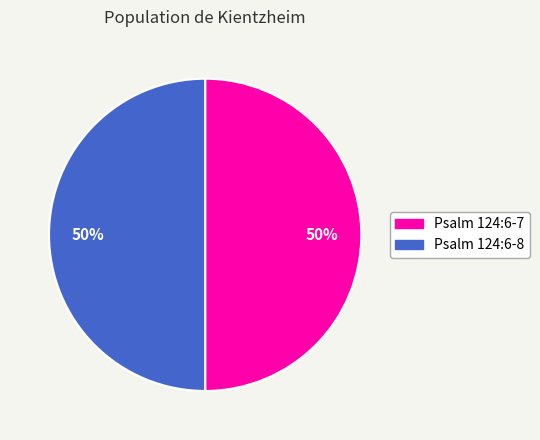

To the nearest percent, what portion does Psalm 124:6-7 represent?

50%